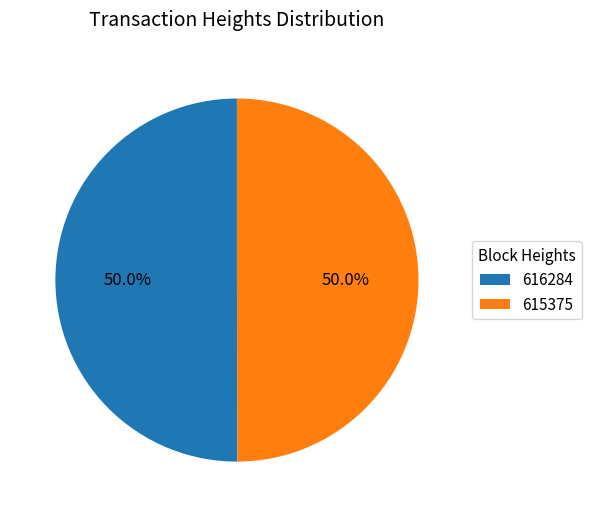

What is the ratio of the value at 615375 to the value at 616284?

1.0